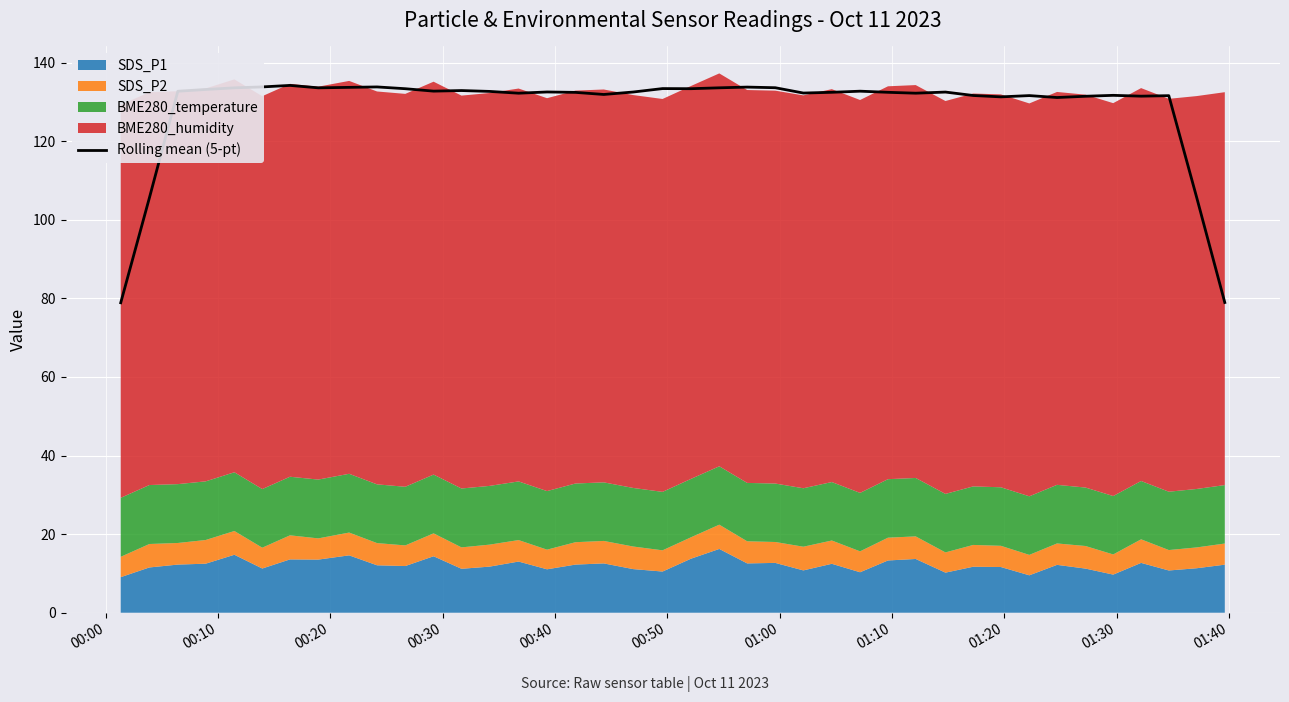

What is the maximum value shown in the chart?

134.2